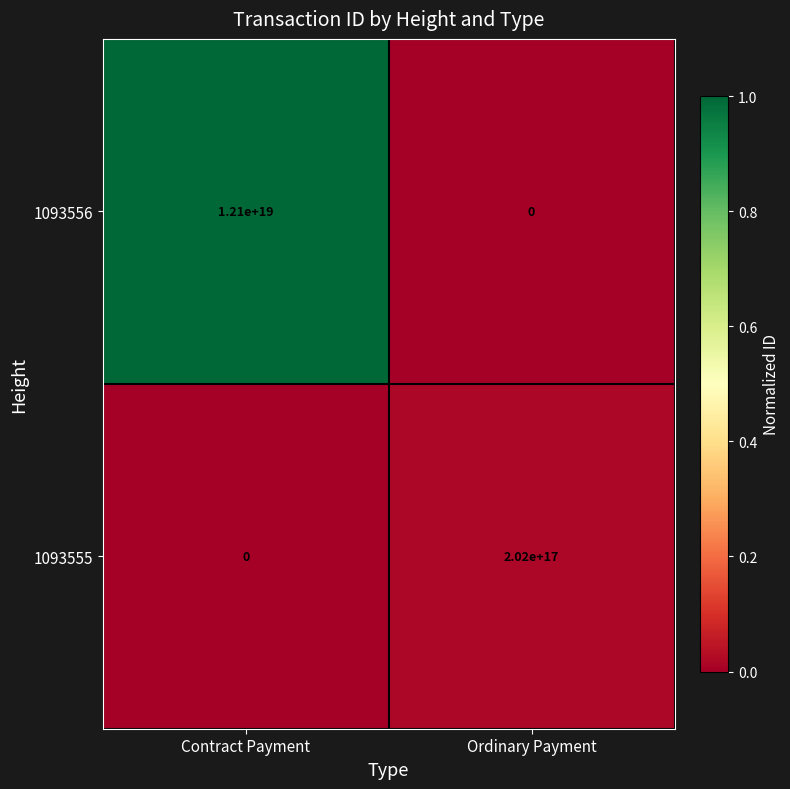

Which series has the largest range (max minus min)?

1093556